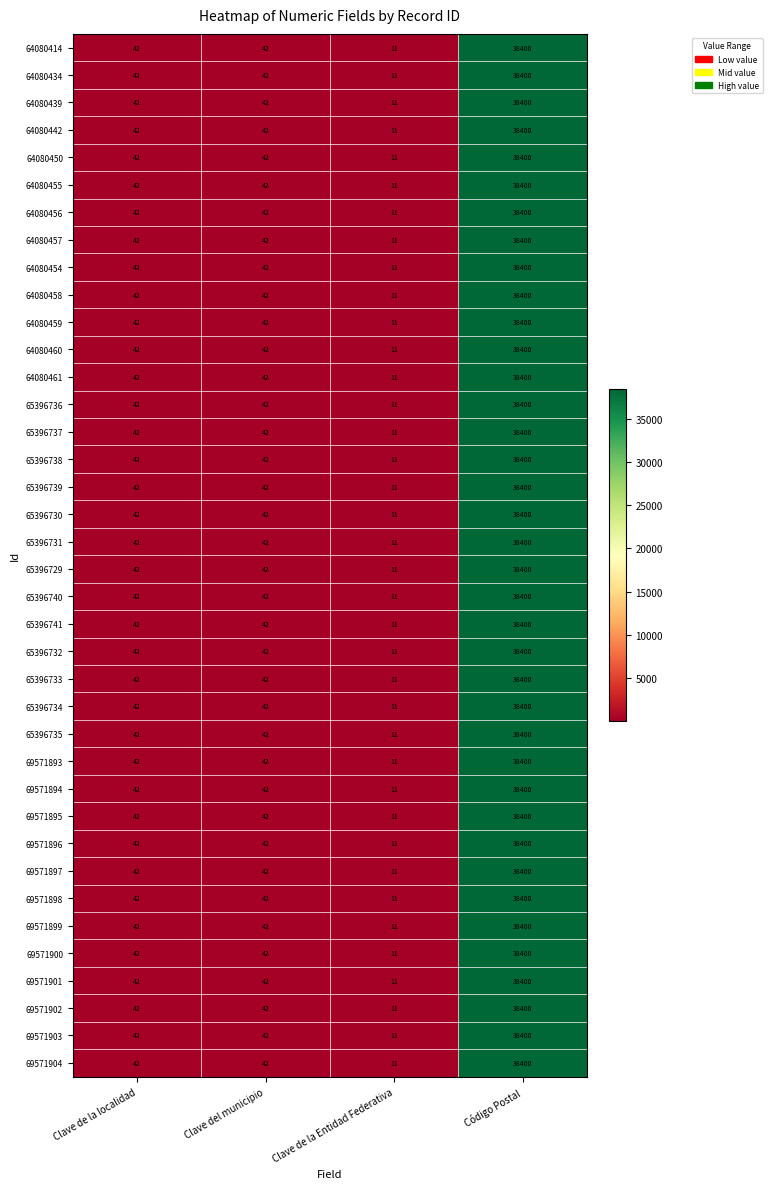

What value does the 64080454 series have at Clave de la localidad, to the nearest 10?

40